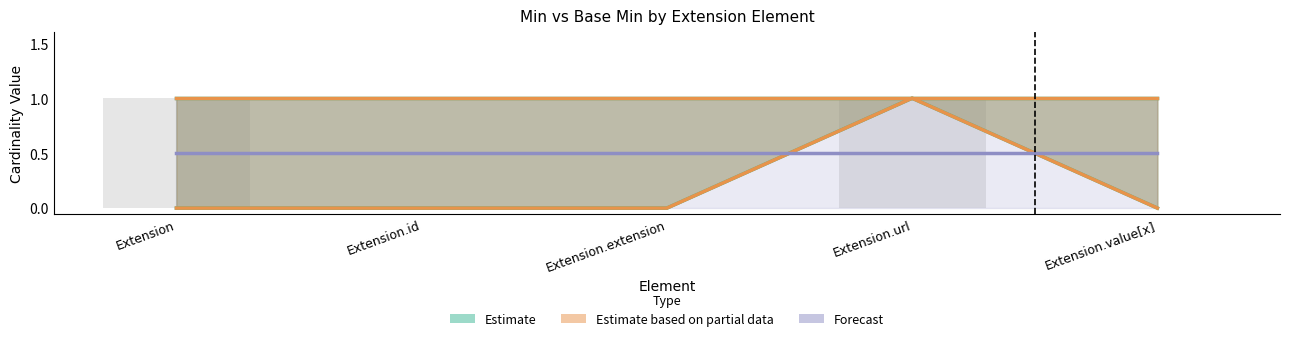

What is the label of the 1st bar from the right?

Extension.value[x]